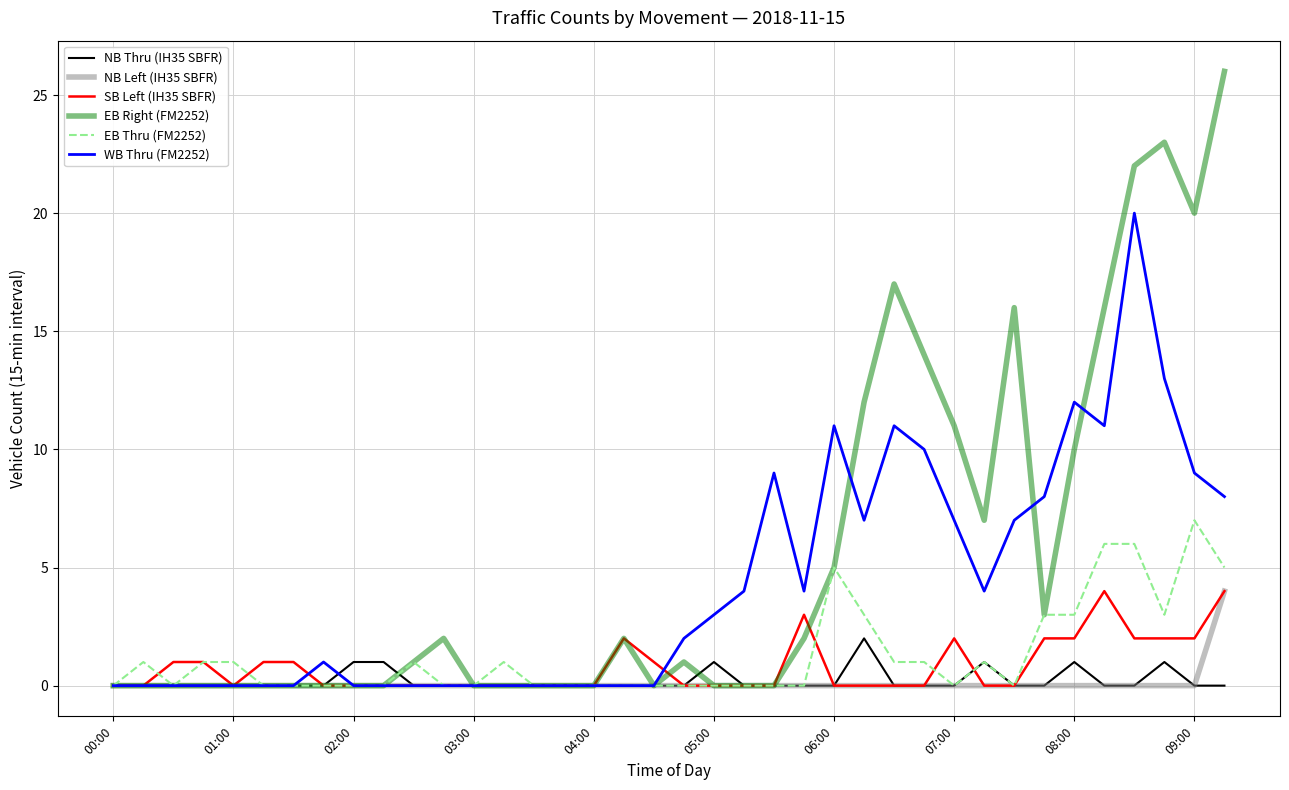

Which series has the largest range (max minus min)?

EB Right (FM2252)